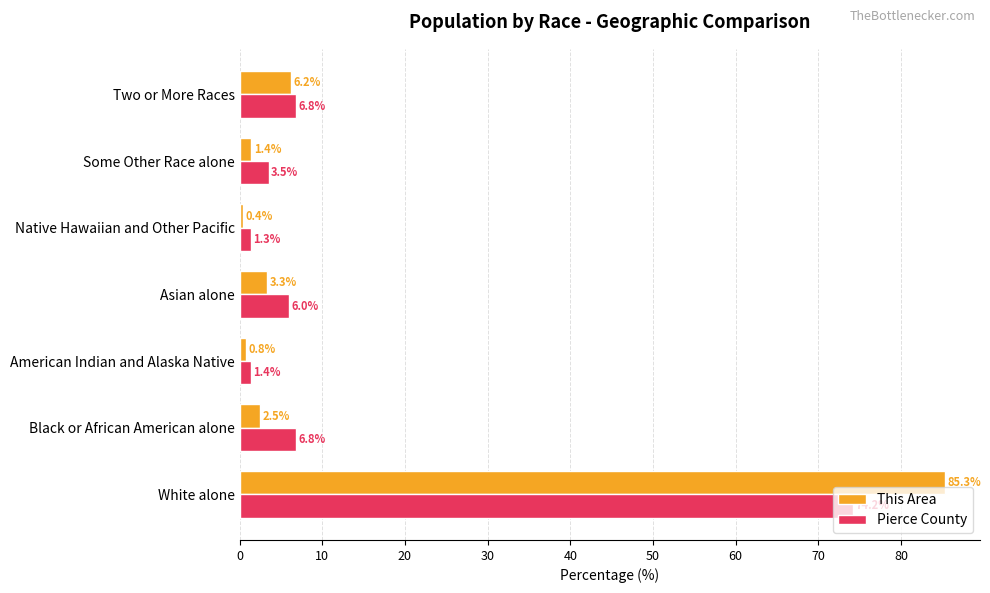

What is the difference between the maximum and minimum values in the This Area series?

84.9